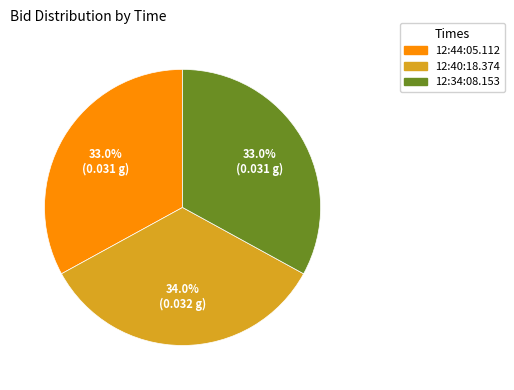

The 12:40:18.374 slice represents 34% of the pie. True or false?

True